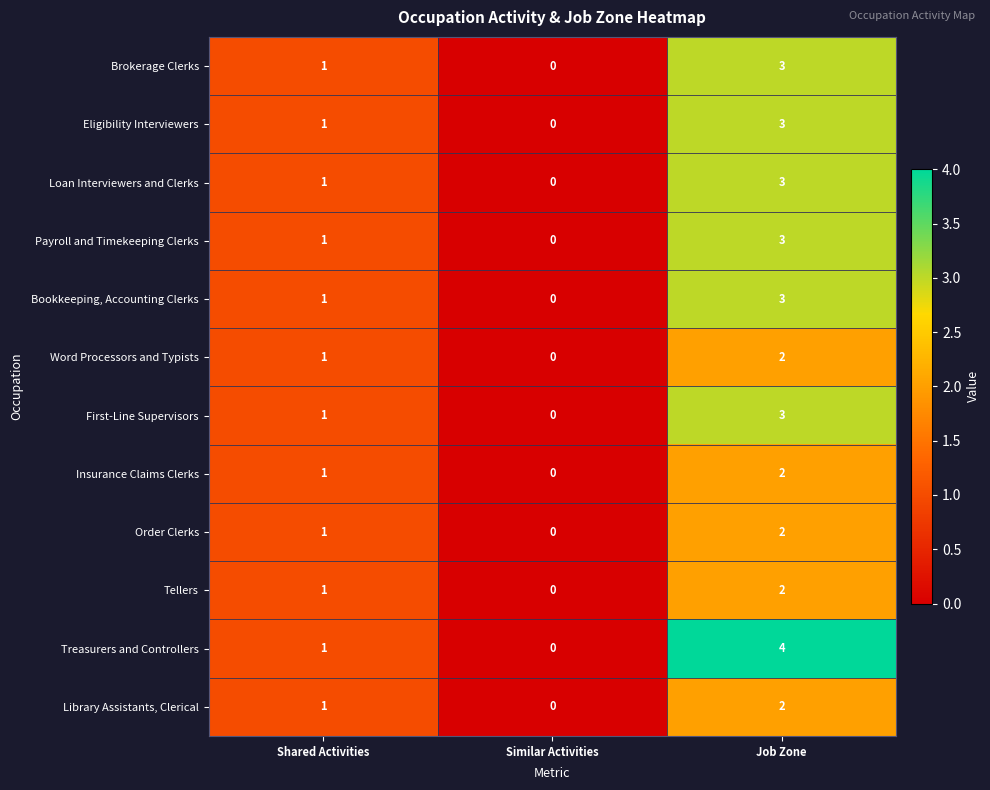

The Brokerage Clerks series shows 1 at Similar Activities. True or false?

False